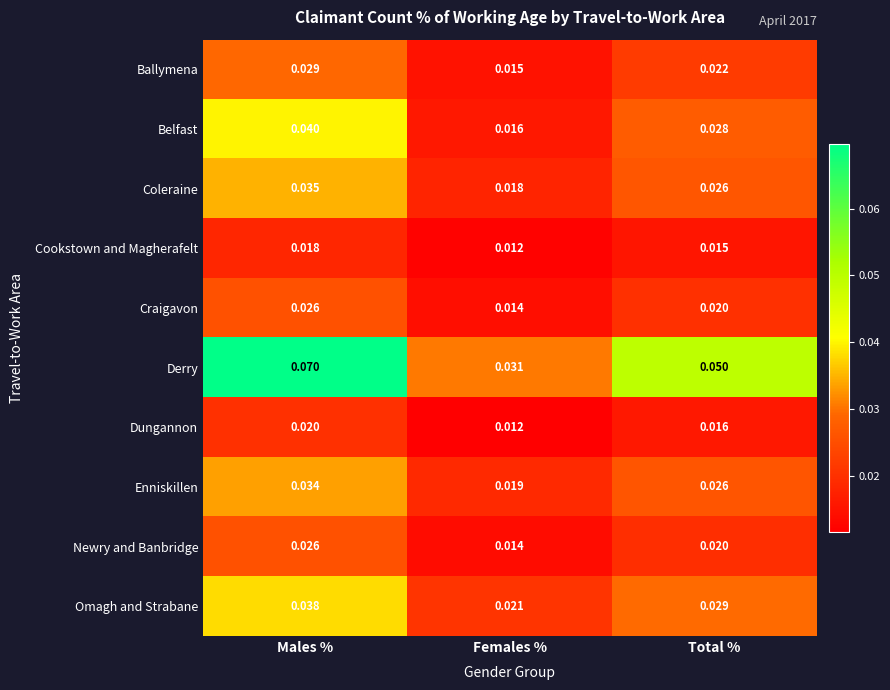

List the labels in order of Ballymena value, largest first.

Males %, Total %, Females %